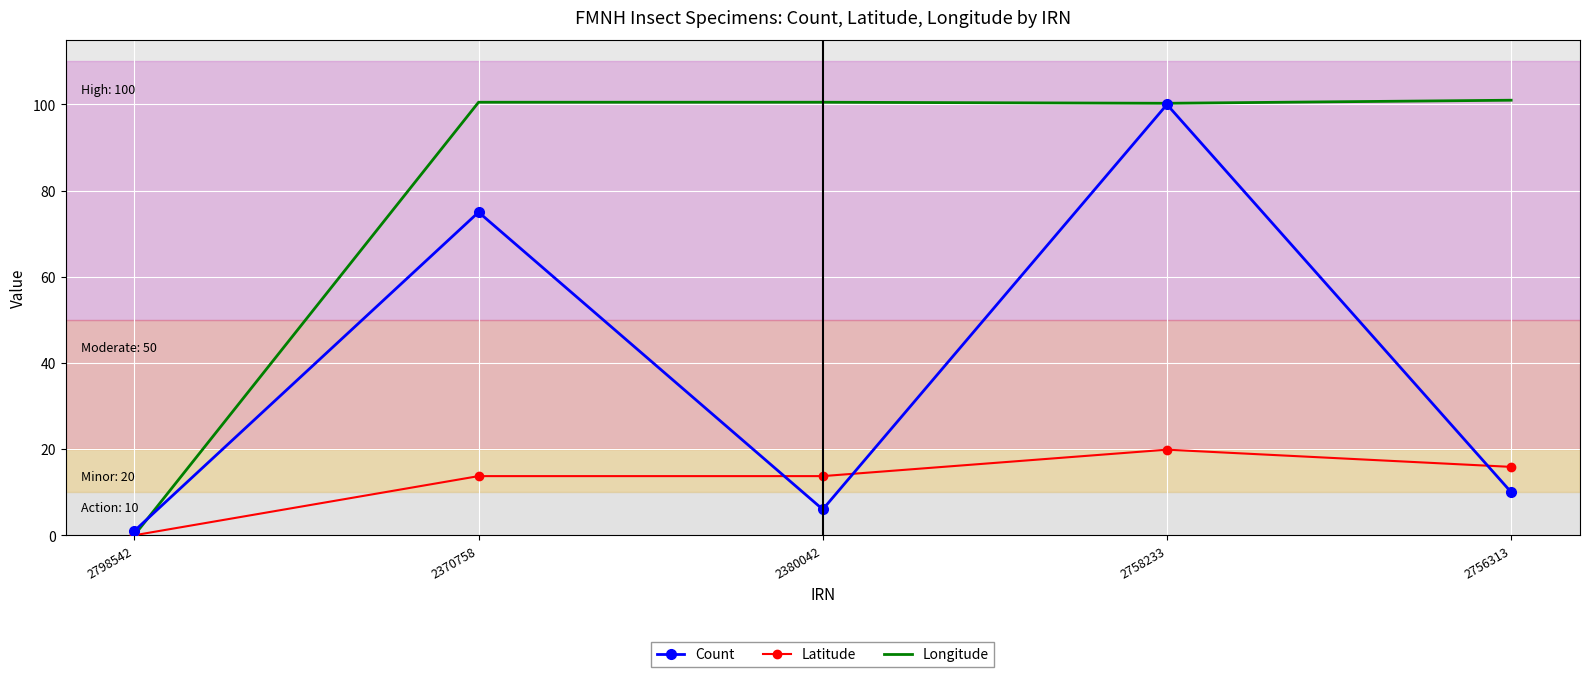

Rank the series at 2370758 from highest to lowest value.

Longitude, Count, Latitude